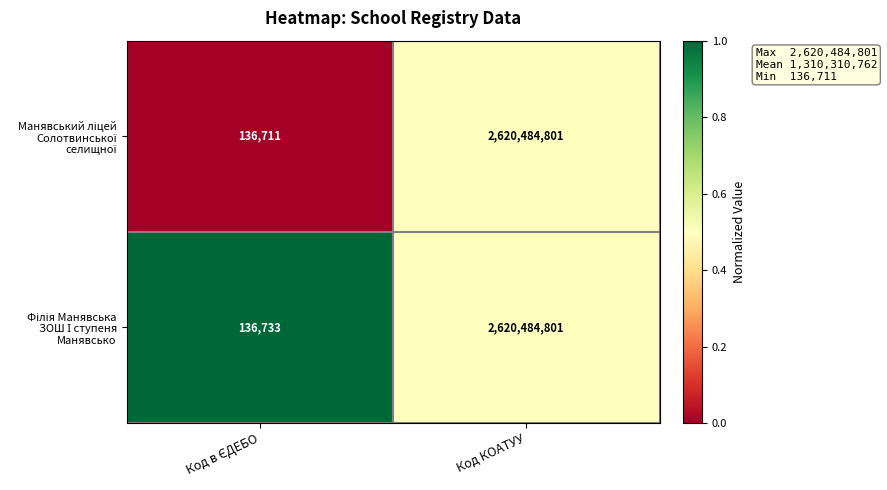

At which category is the sum across all series the highest?

Код КОАТУУ